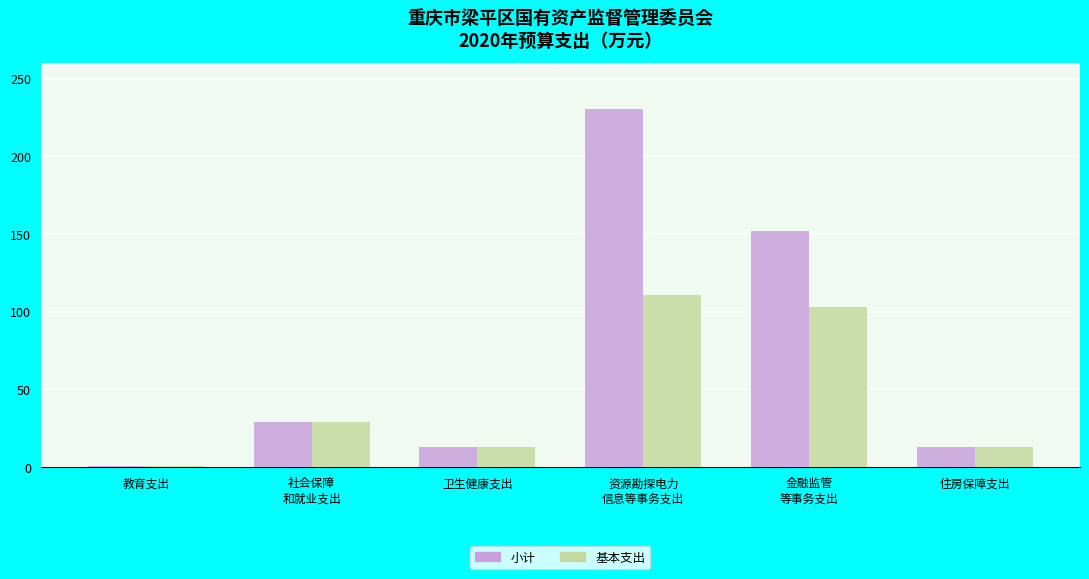

How many groups of bars are there?

6